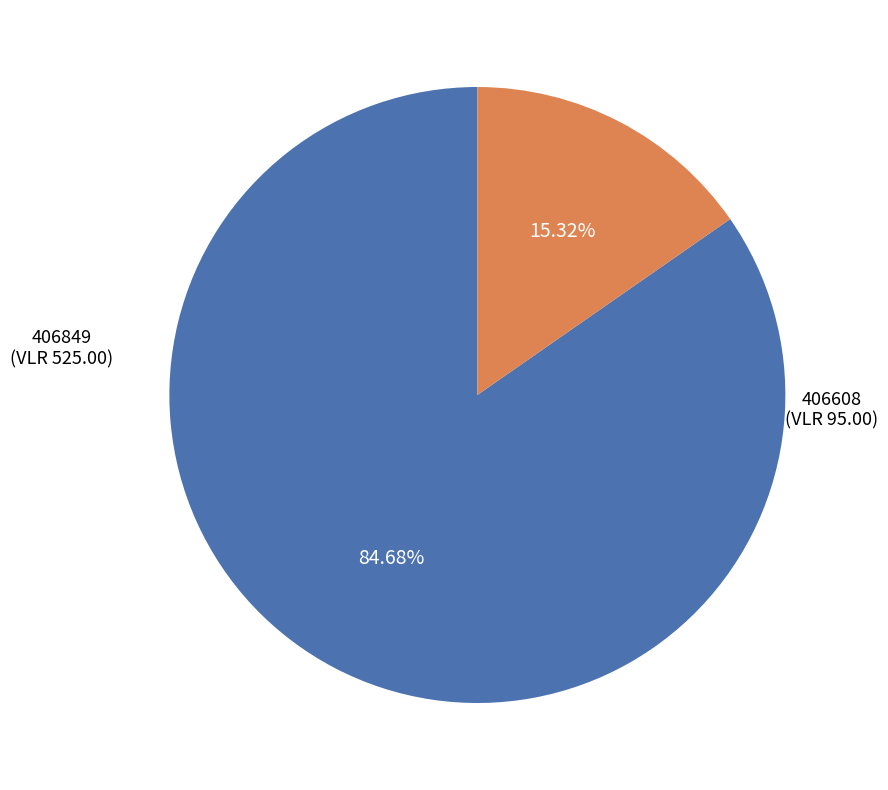

Count the number of slices in the pie.

2